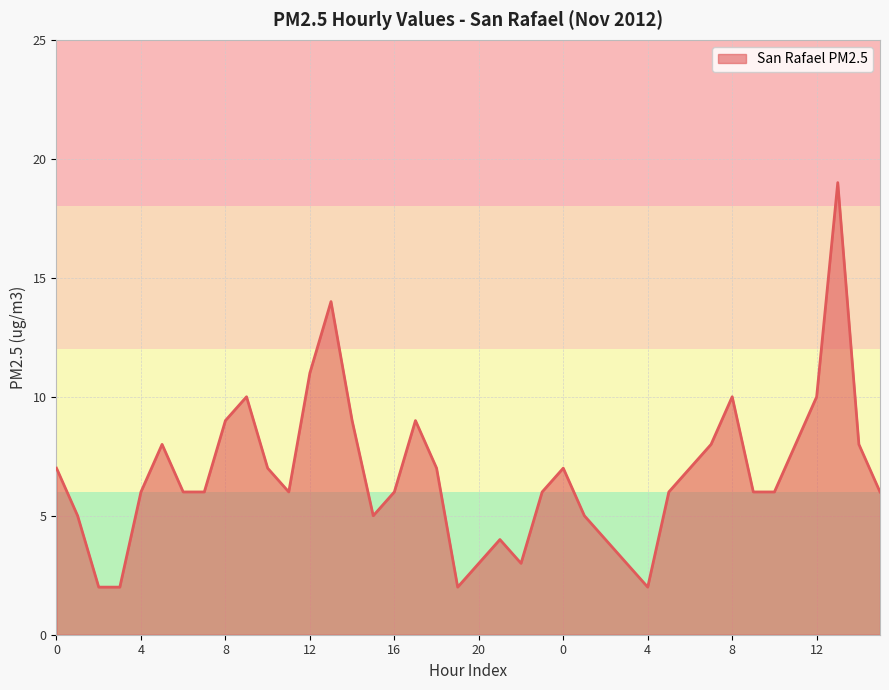

What is the greatest value displayed?

19